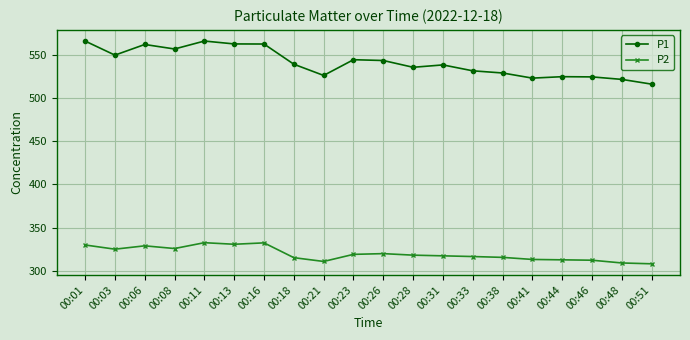

Does the chart display data point markers on the line(s)?

Yes